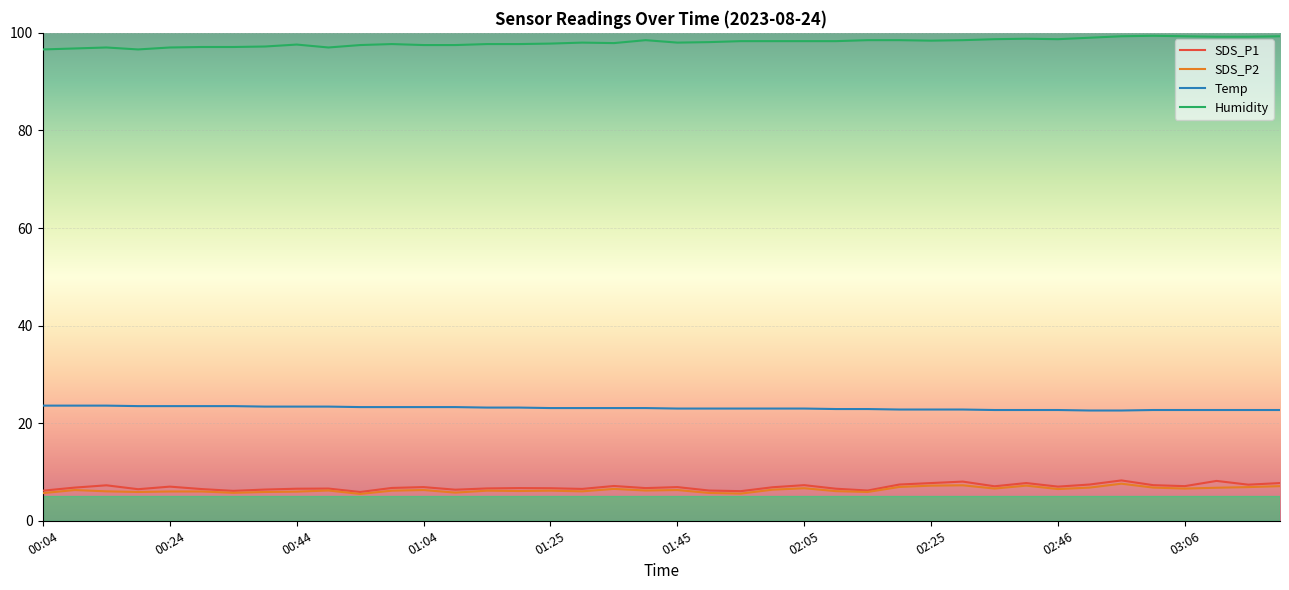

Which series has the largest total across all categories?

Humidity